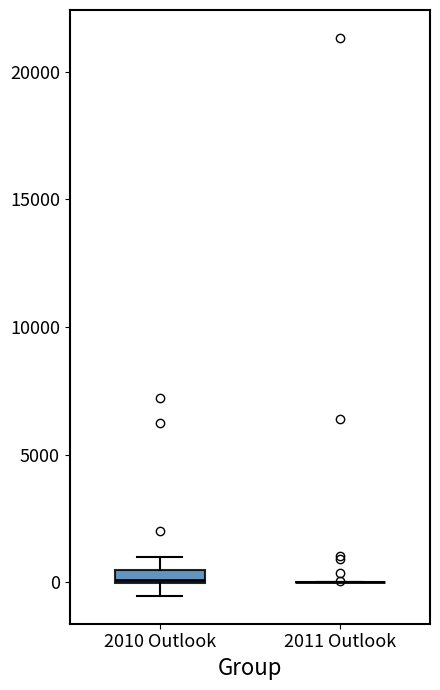

Comparing the boxes themselves (not the whiskers), which one is the tallest?

2010 Outlook